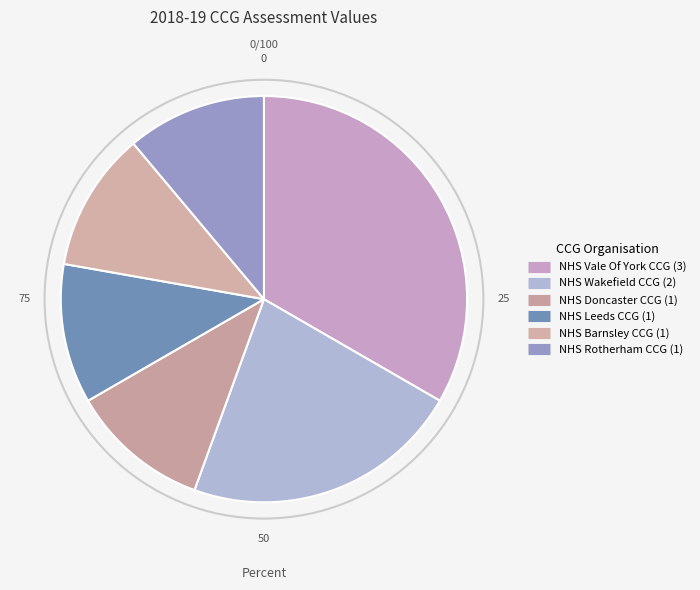

Count the number of slices in the pie.

6